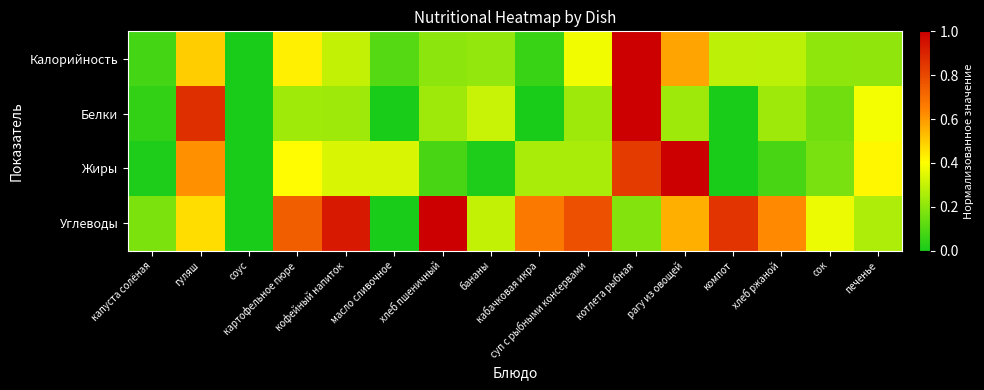

Reading left to right, transcribe all the data shown in this chart.

Калорийность: капуста солёная=0.1	гуляш=0.5	соус=0.0	картофельное пюре=0.4	кофейный напиток=0.3	масло сливочное=0.1	хлеб пшеничный=0.2	бананы=0.2	кабачковая икра=0.1	суп с рыбными консервами=0.4	котлета рыбная=1.0	рагу из овощей=0.6	компот=0.3	хлеб ржаной=0.3	сок=0.2	печенье=0.2
Белки: капуста солёная=0.0	гуляш=0.9	соус=0.0	картофельное пюре=0.2	кофейный напиток=0.2	масло сливочное=0.0	хлеб пшеничный=0.2	бананы=0.3	кабачковая икра=0.0	суп с рыбными консервами=0.2	котлета рыбная=1.0	рагу из овощей=0.2	компот=0.0	хлеб ржаной=0.2	сок=0.2	печенье=0.4
Жиры: капуста солёная=0.0	гуляш=0.6	соус=0.0	картофельное пюре=0.4	кофейный напиток=0.3	масло сливочное=0.3	хлеб пшеничный=0.1	бананы=0.0	кабачковая икра=0.2	суп с рыбными консервами=0.2	котлета рыбная=0.8	рагу из овощей=1.0	компот=0.0	хлеб ржаной=0.1	сок=0.2	печенье=0.4
Углеводы: капуста солёная=0.2	гуляш=0.5	соус=0.0	картофельное пюре=0.7	кофейный напиток=0.9	масло сливочное=0.0	хлеб пшеничный=1.0	бананы=0.3	кабачковая икра=0.7	суп с рыбными консервами=0.8	котлета рыбная=0.2	рагу из овощей=0.6	компот=0.9	хлеб ржаной=0.6	сок=0.4	печенье=0.3